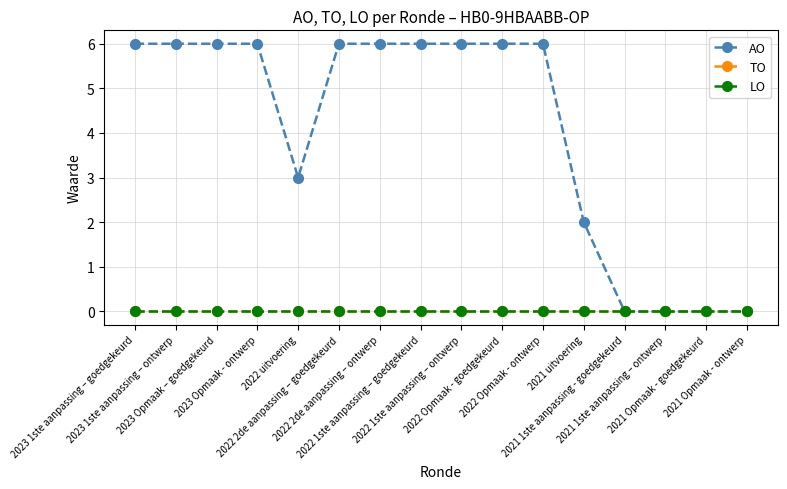

Is this an area chart (filled region under the line)?

No